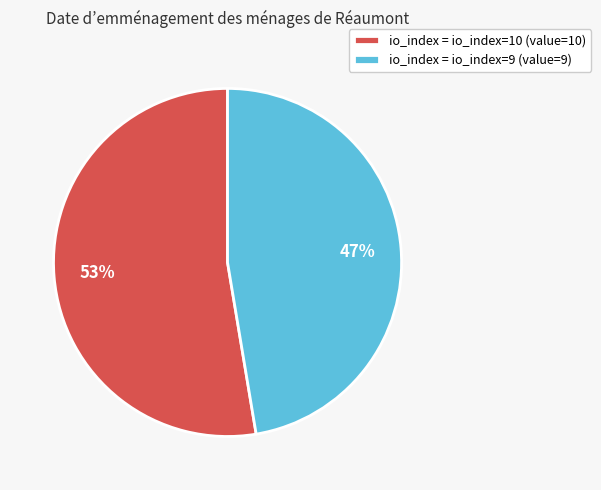

How many slices are in this pie chart?

2